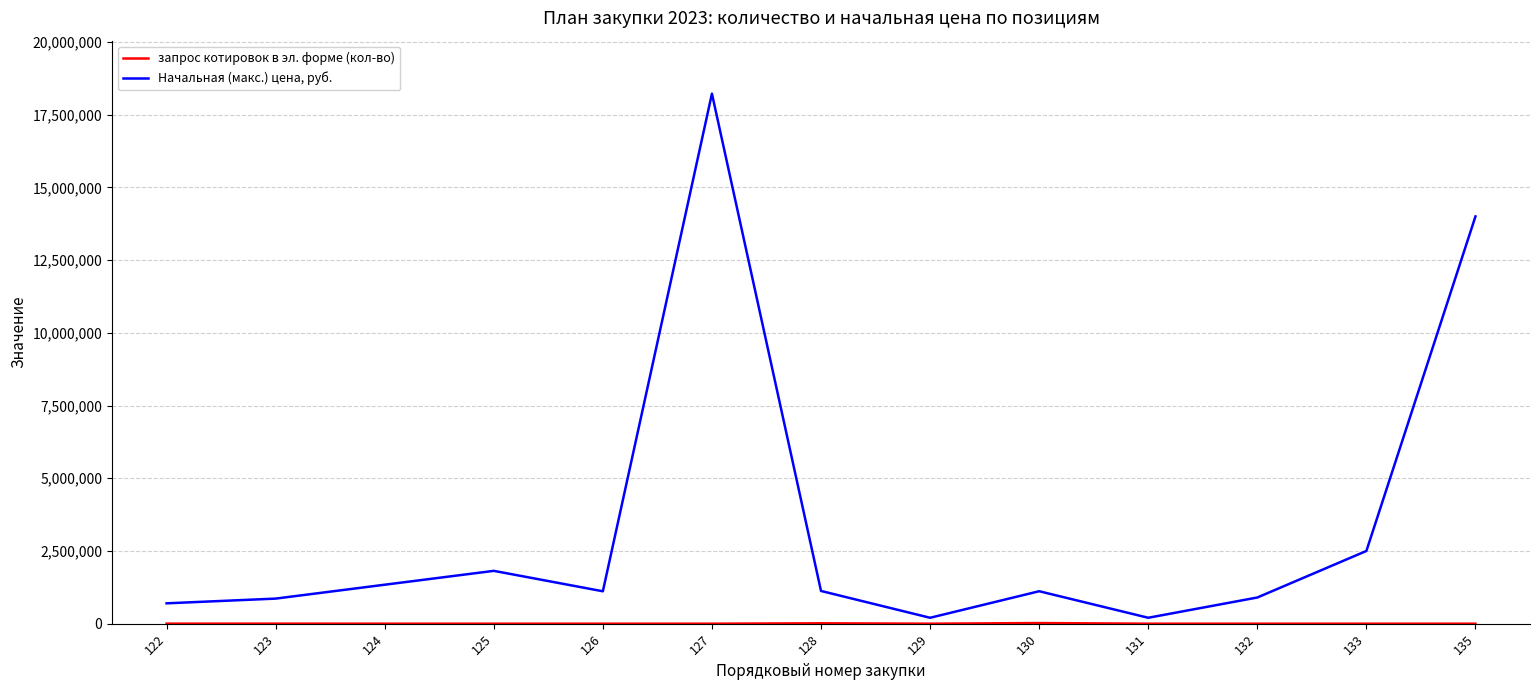

Between 125 and 135, which series saw the biggest shift?

Начальная (макс.) цена, руб.